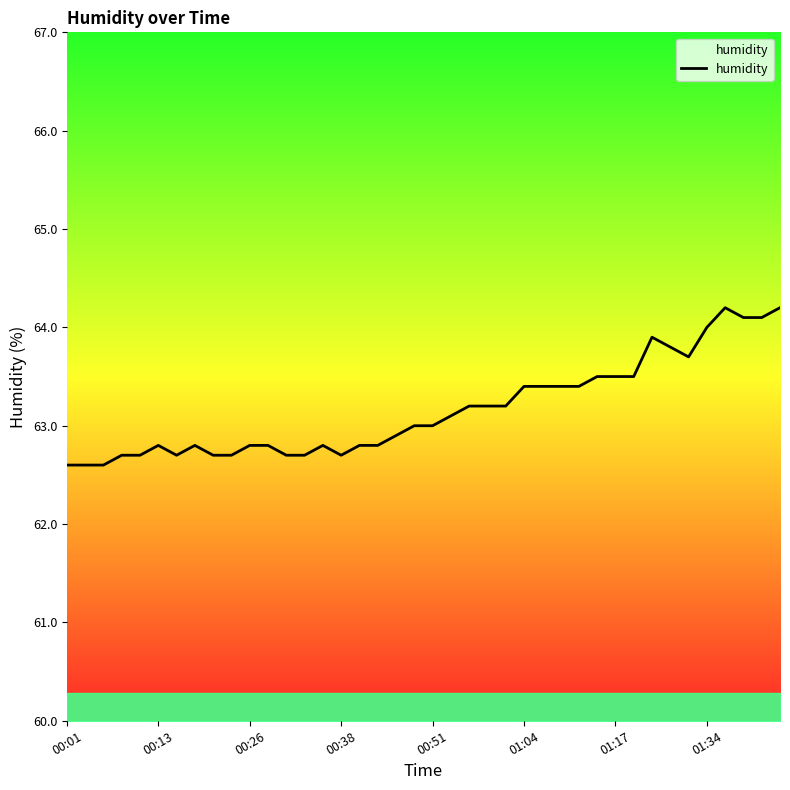

How many points are higher than both their immediate neighbors (excluding endpoints)?

5